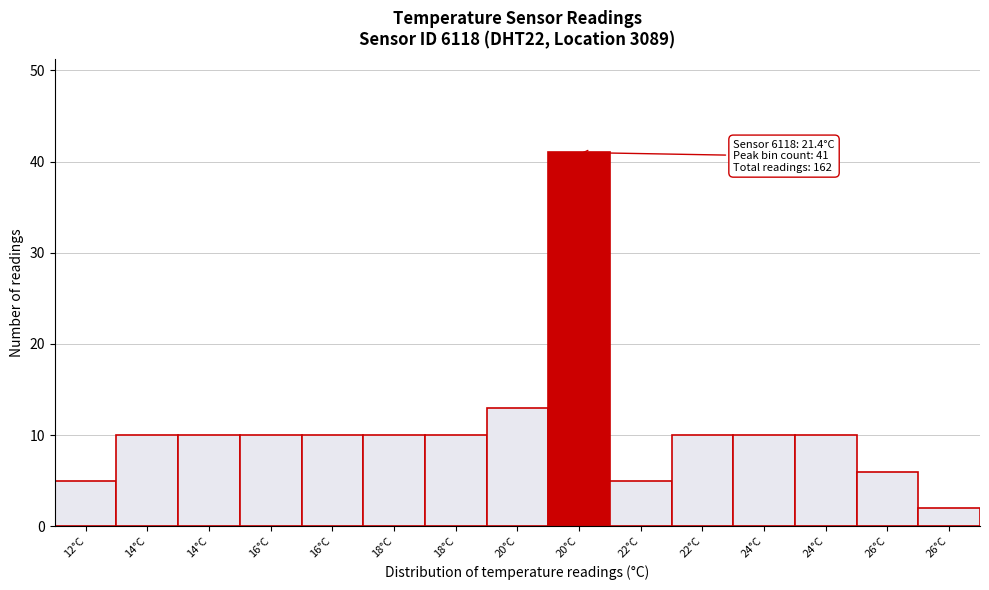

Count the number of data series in this chart.

1